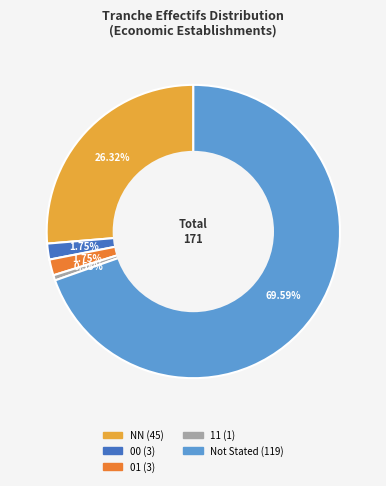

To the nearest percent, what is the average slice percentage?

20%